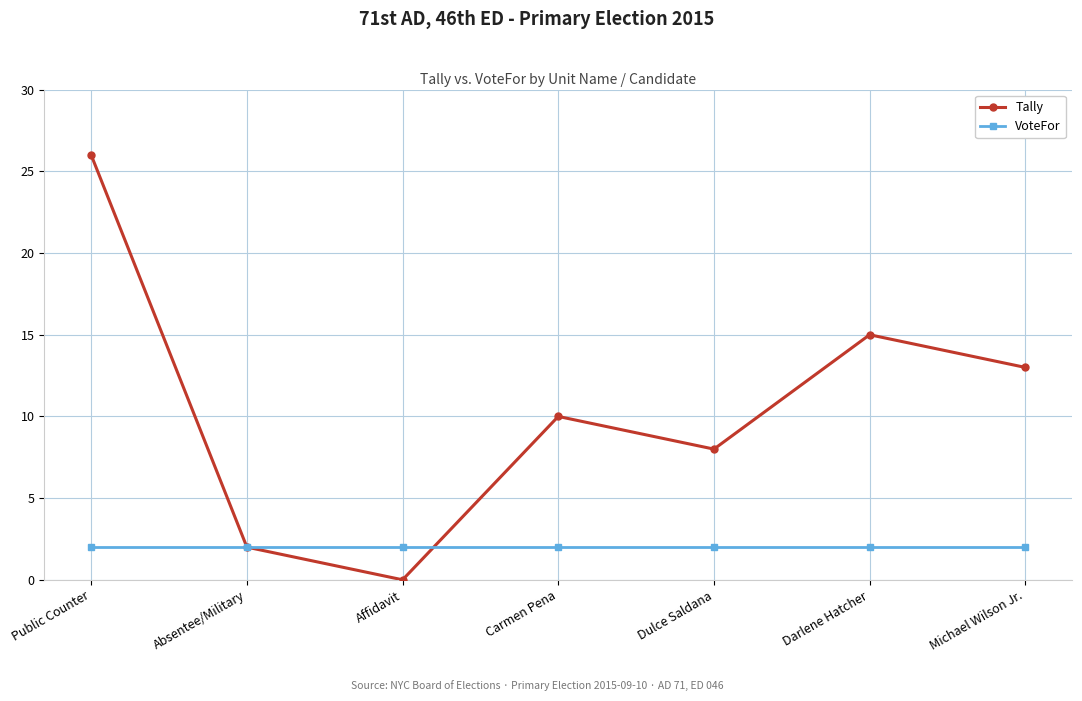

What position from the left is Carmen Pena?

4